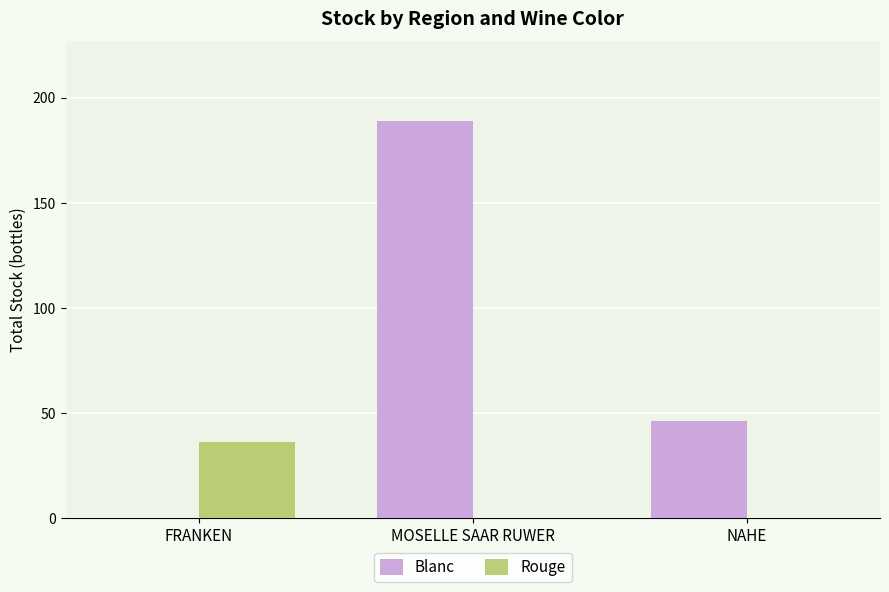

At which label does Rouge reach its peak?

FRANKEN